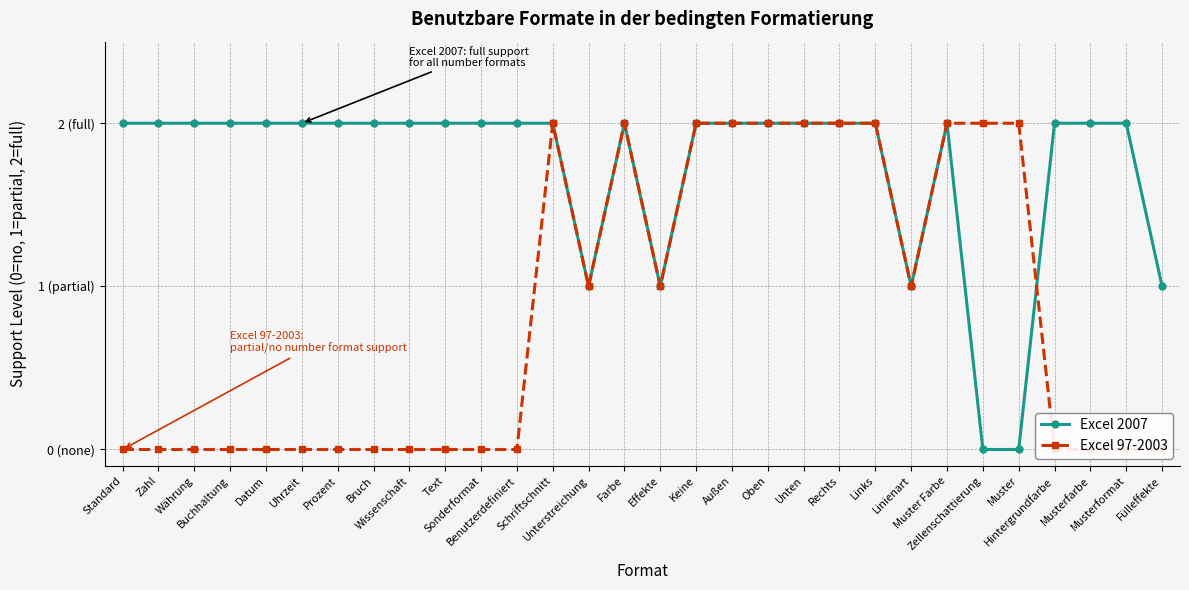

Which label corresponds to the smallest value in the chart?

Zellenschattierung